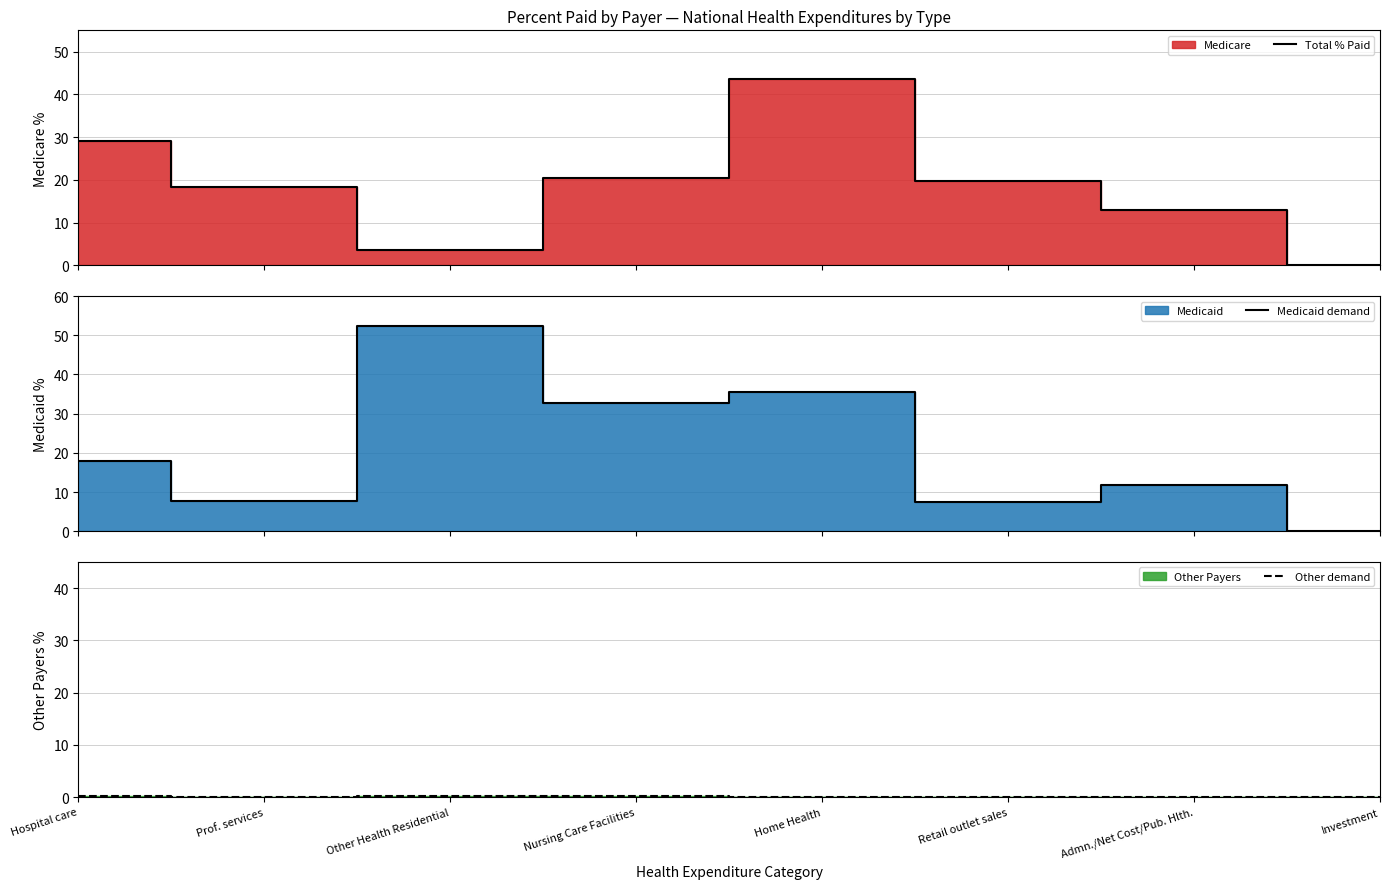

What is the sum of the Medicaid demand values at Prof. services and Hospital care?

25.5